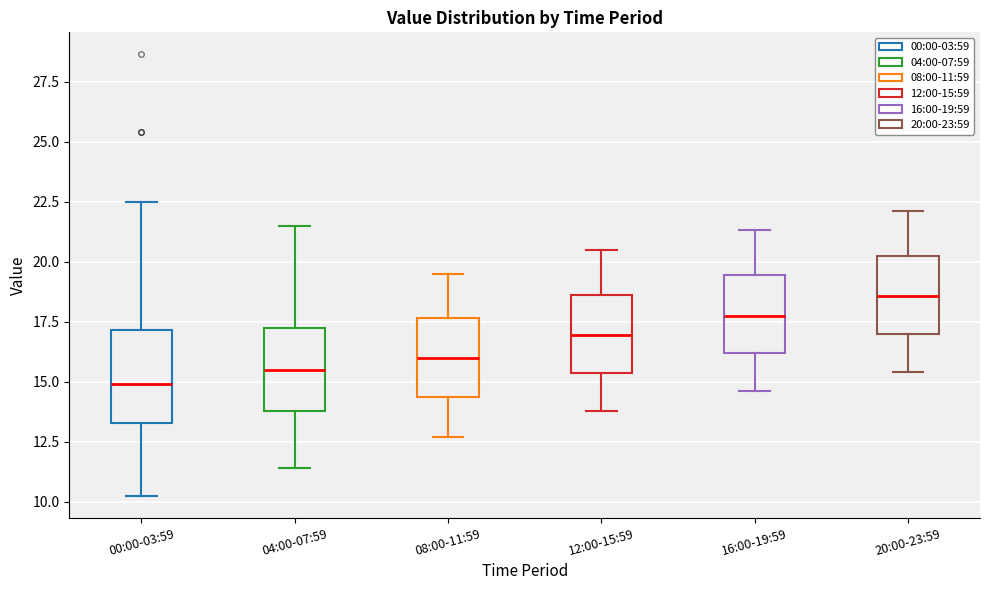

Reading left to right, read every box against the y-axis: the position of its median line, the range the box covers, and the ends of its whiskers. The values are not printed on the chart, so give them approximately, as read against the axis.

00:00-03:59: median 15.0, box 13.5 to 17.0, whiskers 10.5 to 22.5
04:00-07:59: median 15.5, box 14.0 to 17.5, whiskers 11.5 to 21.5
08:00-11:59: median 16.0, box 14.5 to 17.5, whiskers 12.5 to 19.5
12:00-15:59: median 17.0, box 15.5 to 18.5, whiskers 14.0 to 20.5
16:00-19:59: median 18.0, box 16.0 to 19.5, whiskers 14.5 to 21.5
20:00-23:59: median 18.5, box 17.0 to 20.0, whiskers 15.5 to 22.0